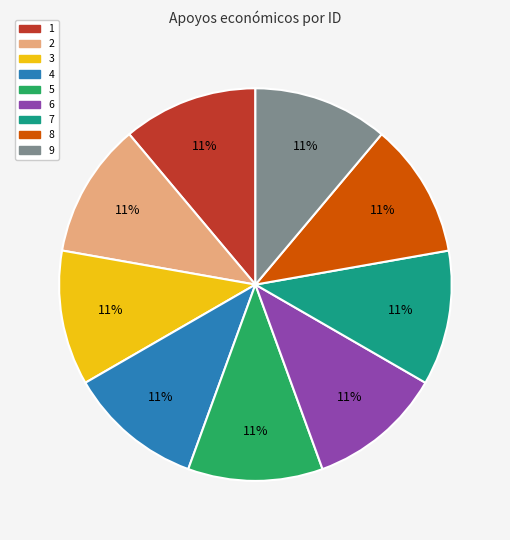

How many slices are in this pie chart?

9